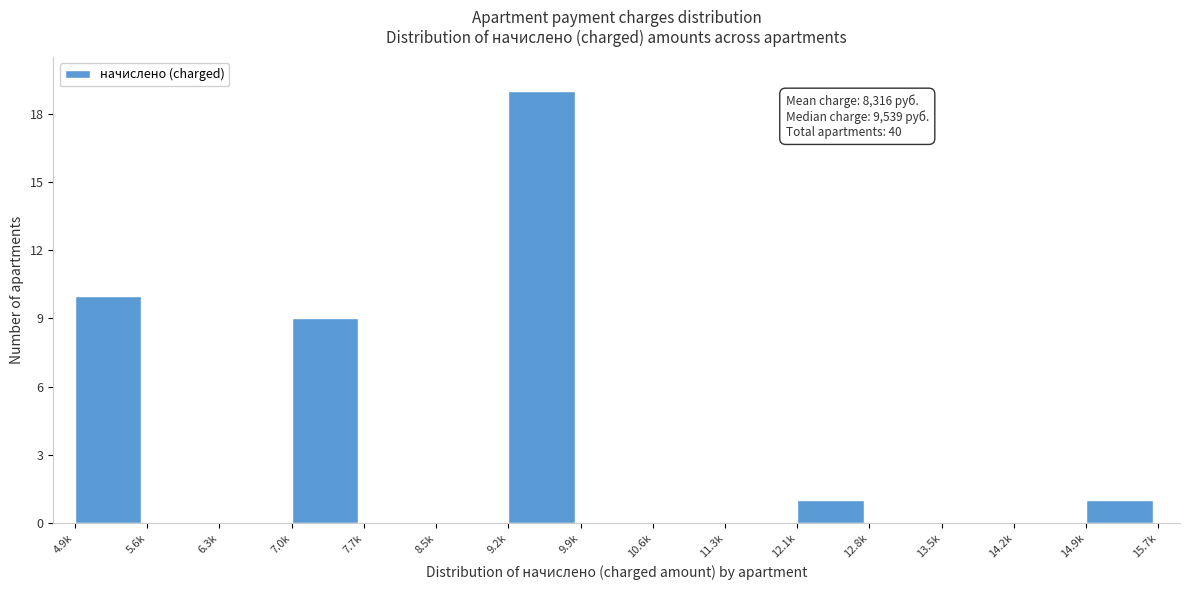

Reading left to right, what are all the values shown in this chart?

4.9k=10	5.6k=0	6.3k=0	7.0k=9	7.7k=0	8.5k=0	9.2k=19	9.9k=0	10.6k=0	11.3k=0	12.1k=1	12.8k=0	13.5k=0	14.2k=0	14.9k=1